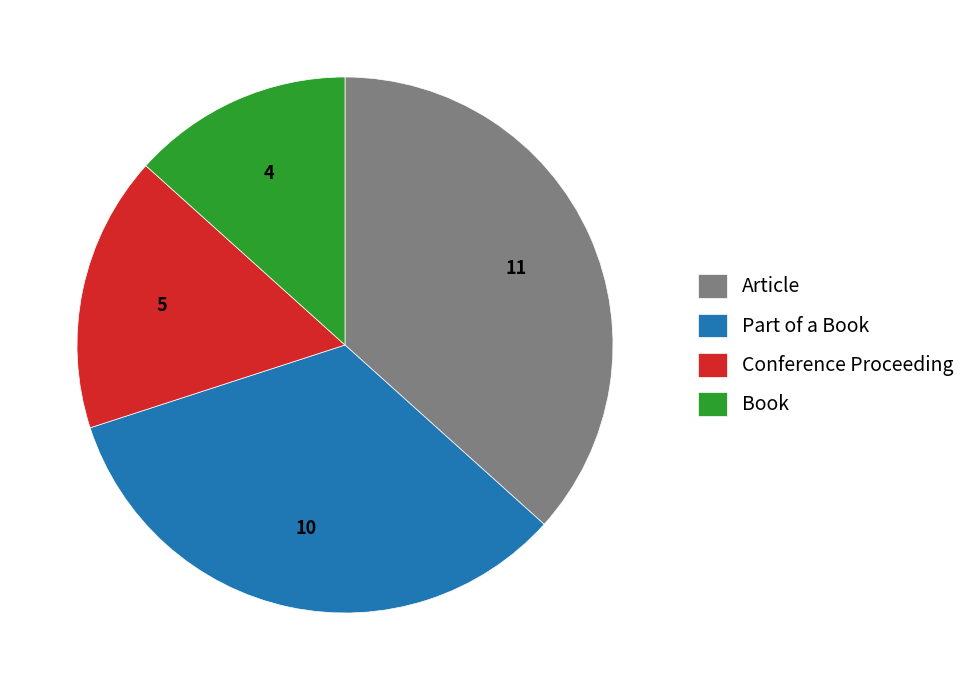

Is there any slice that represents more than half of the pie?

No